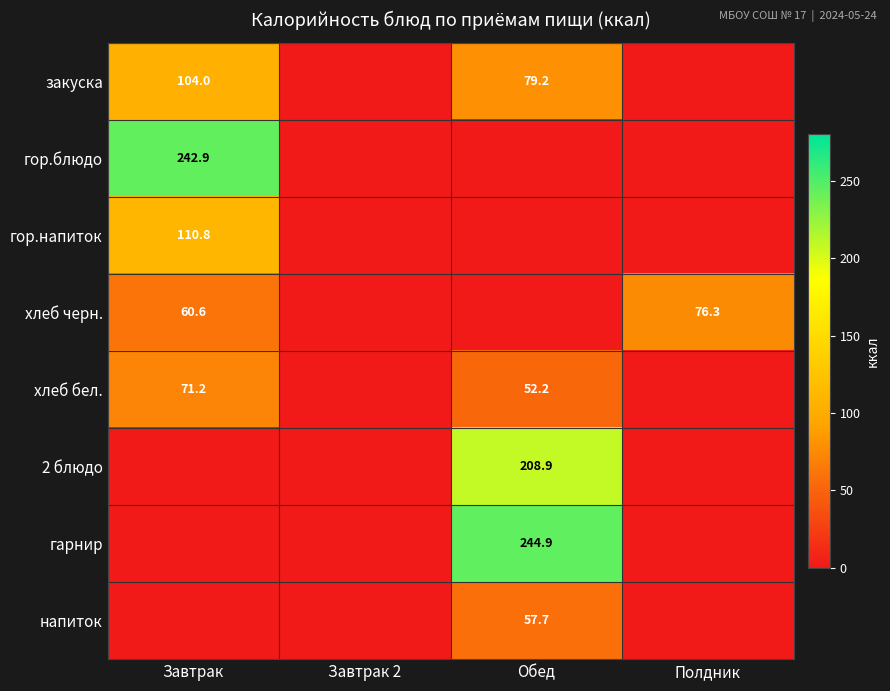

Which series has the widest spread of values?

гарнир